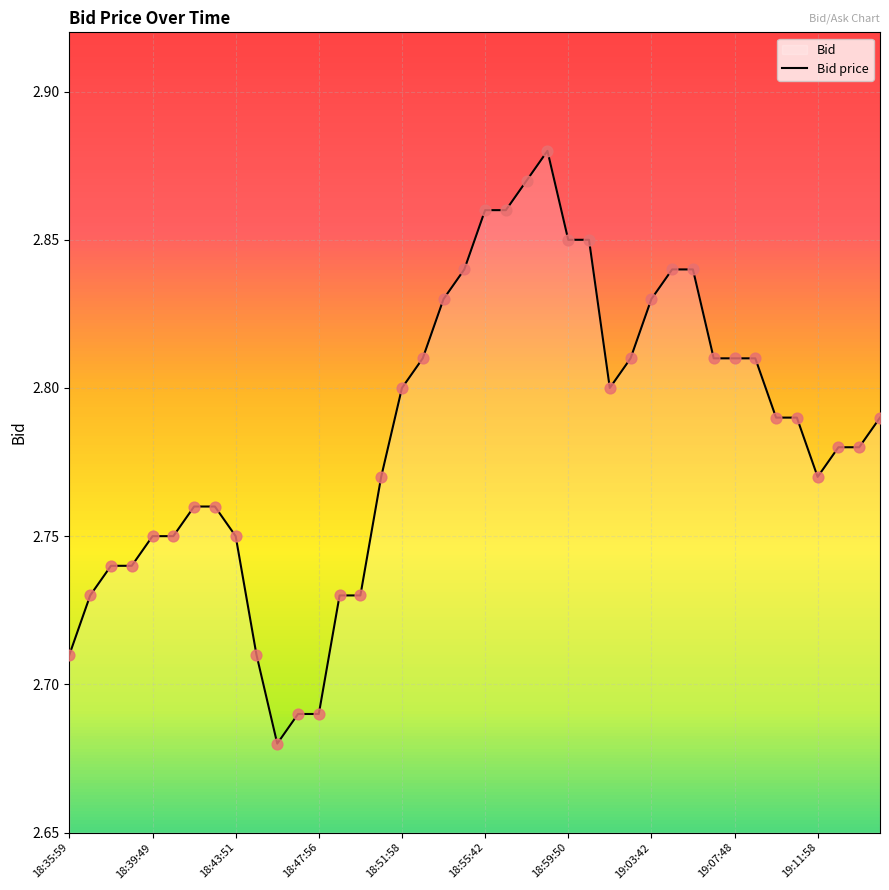

What is the change in value from 21 to 34?

-0.1